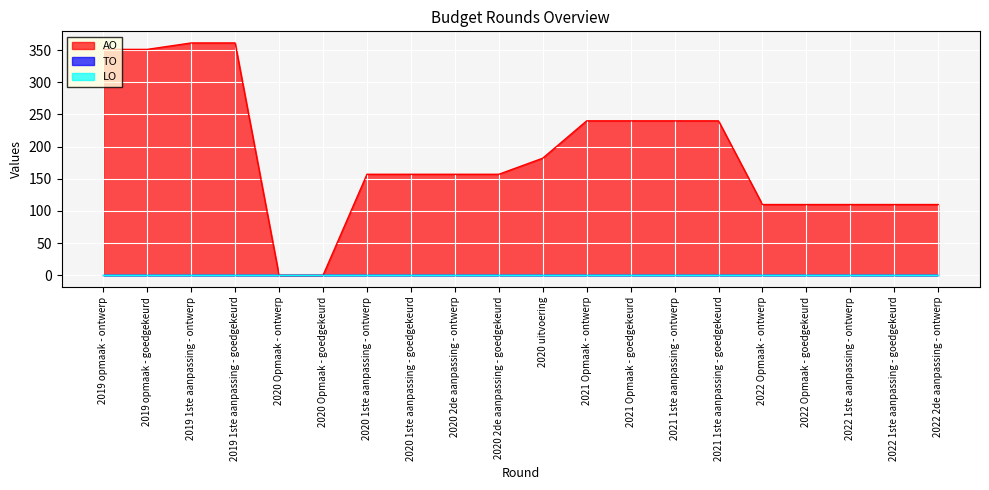

How many lines are shown in the chart?

3